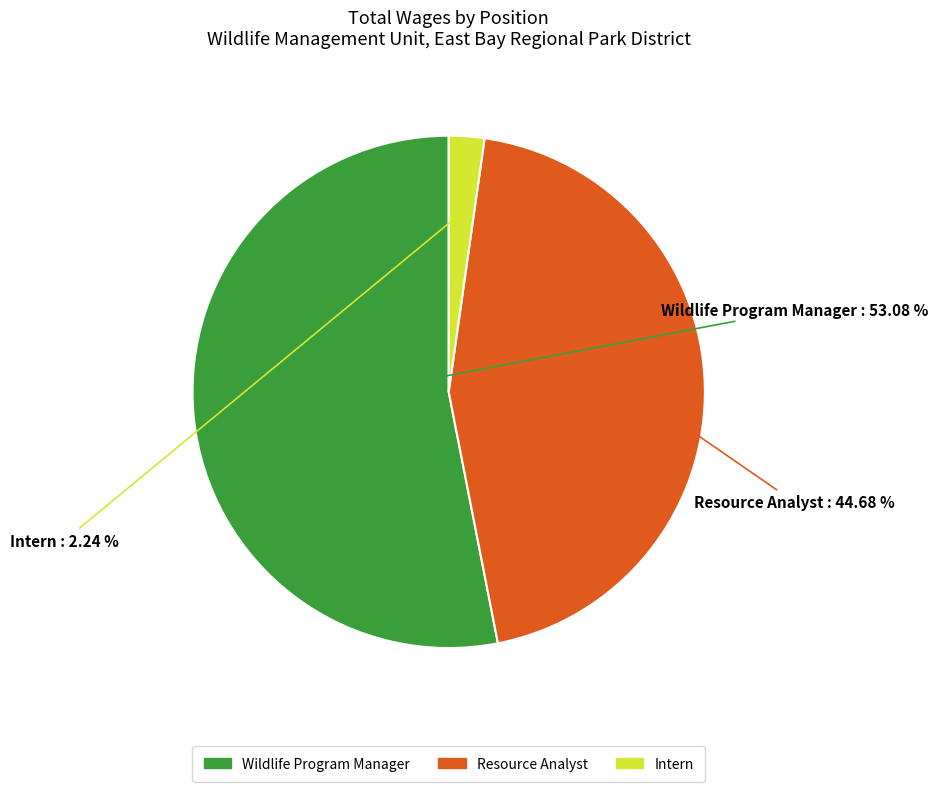

To the nearest percent, what portion does Resource Analyst represent?

45%